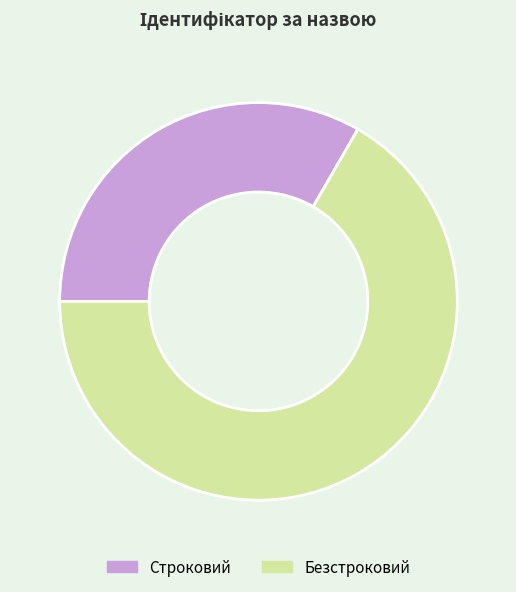

What is the largest slice in the pie chart?

Безстроковий